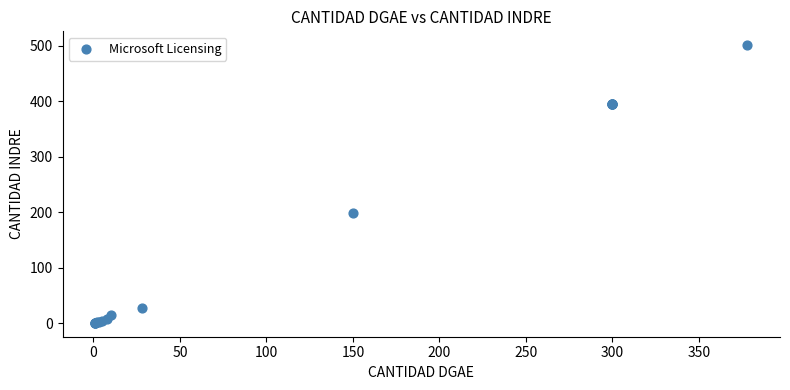

What Y value in the scatter plot is closest to 251?

198